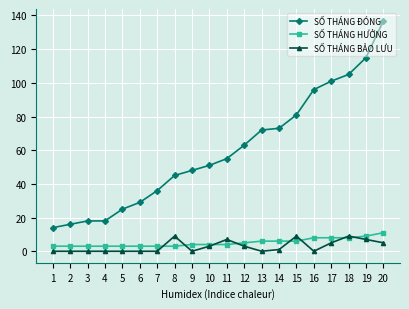

Which label corresponds to the largest value in the chart?

20